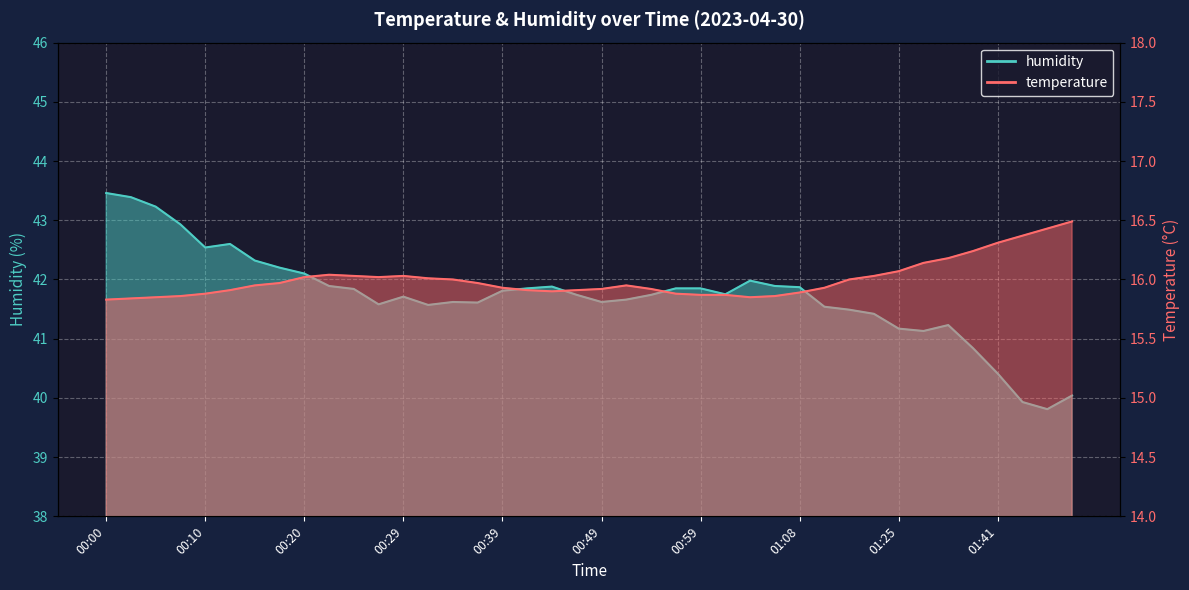

Rank the series by their maximum value, from highest to lowest.

humidity, temperature